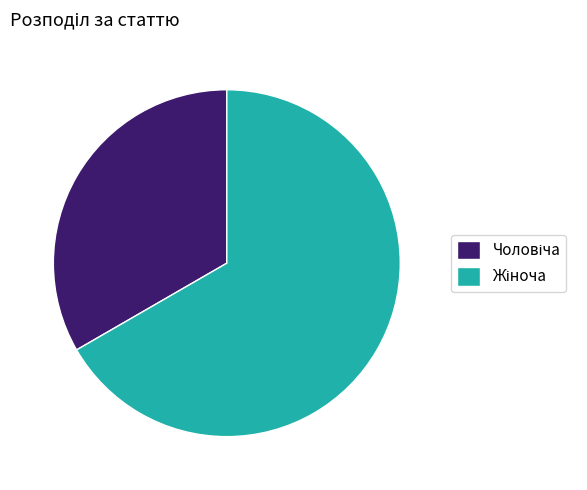

Does any single category account for the majority?

Yes